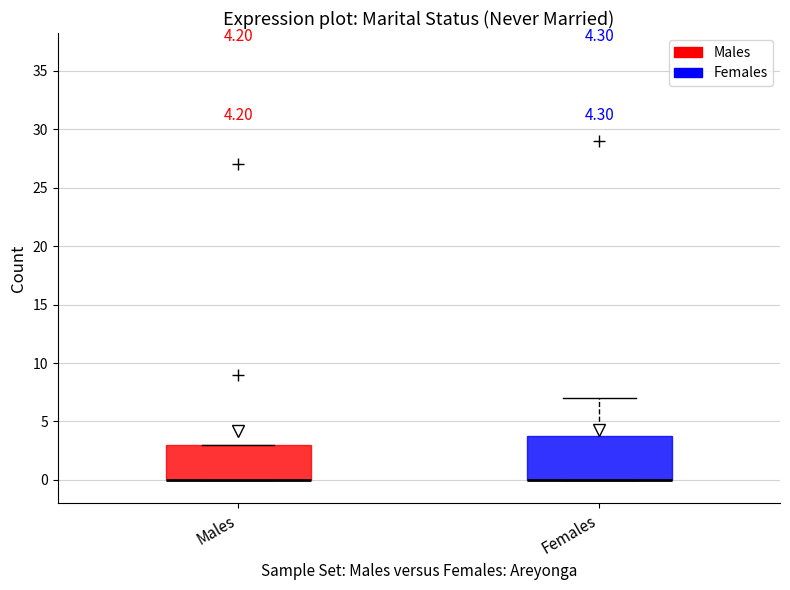

Which box is the tallest, from its lower edge to its upper edge?

Females